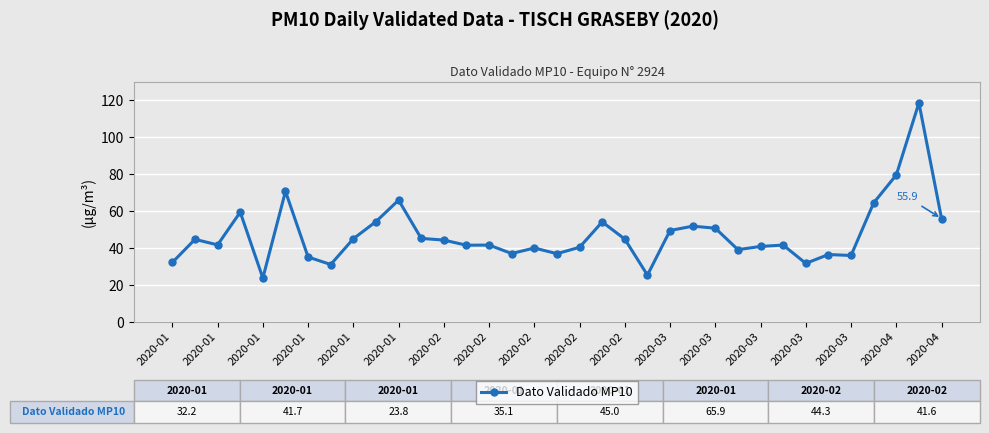

What is the difference between the maximum and minimum values?

94.7